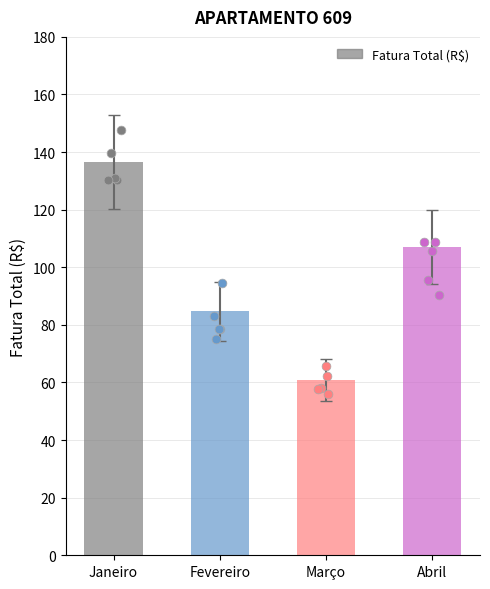

What is the ratio of the value at Março to the value at Janeiro?

0.4